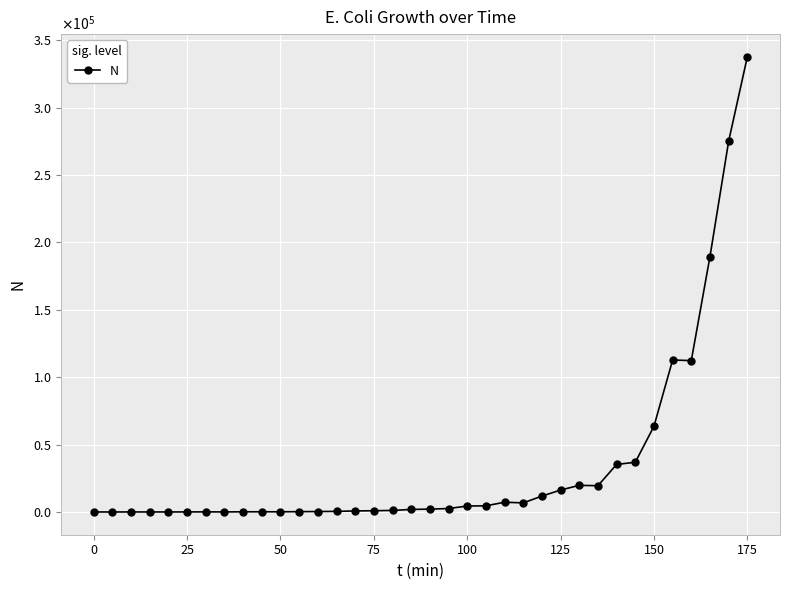

Does the chart have visible grid lines?

Yes